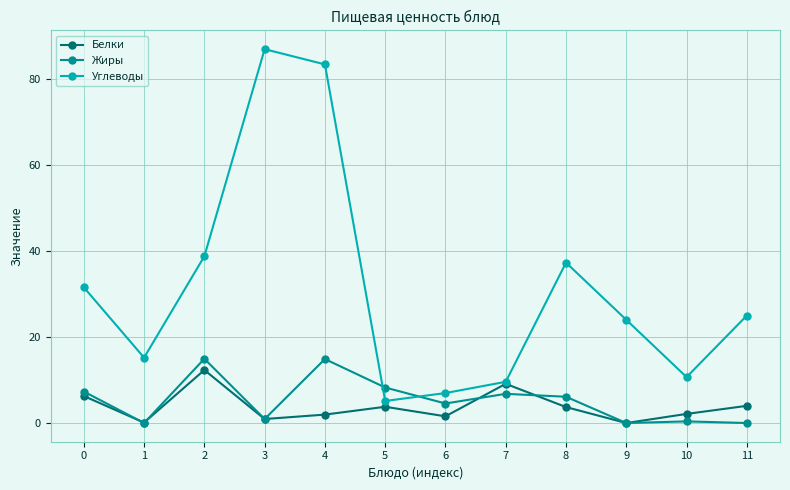

Is this an area chart (filled region under the line)?

No